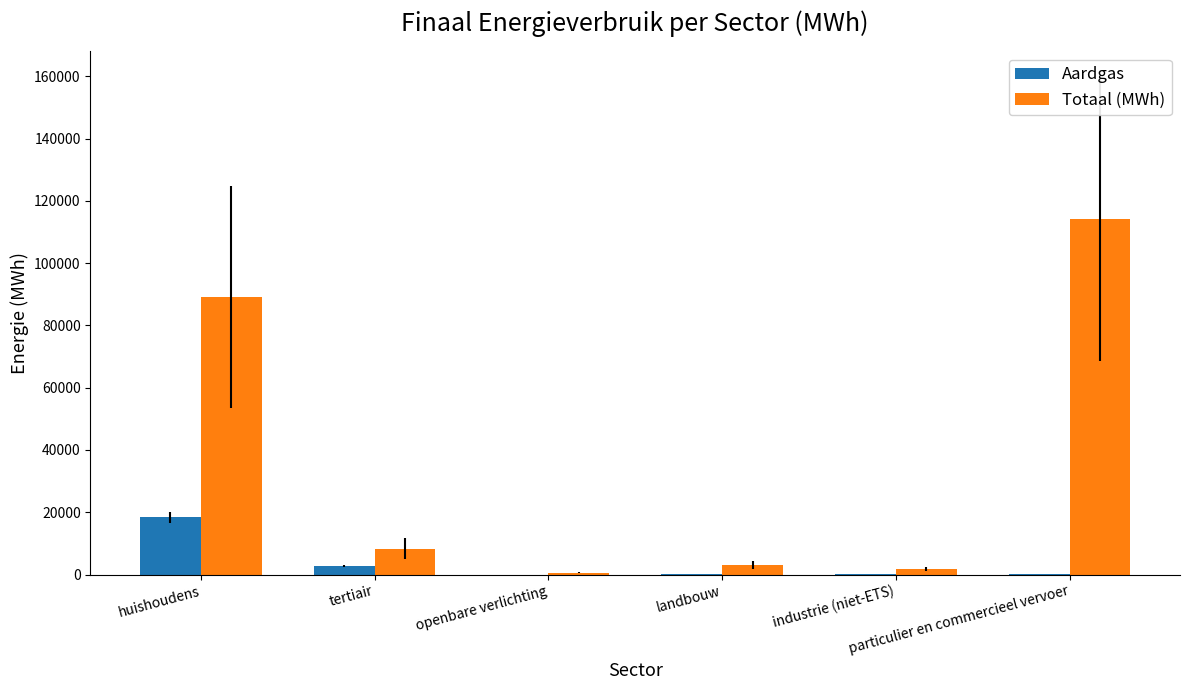

Which series has the largest total across all categories?

Totaal (MWh)